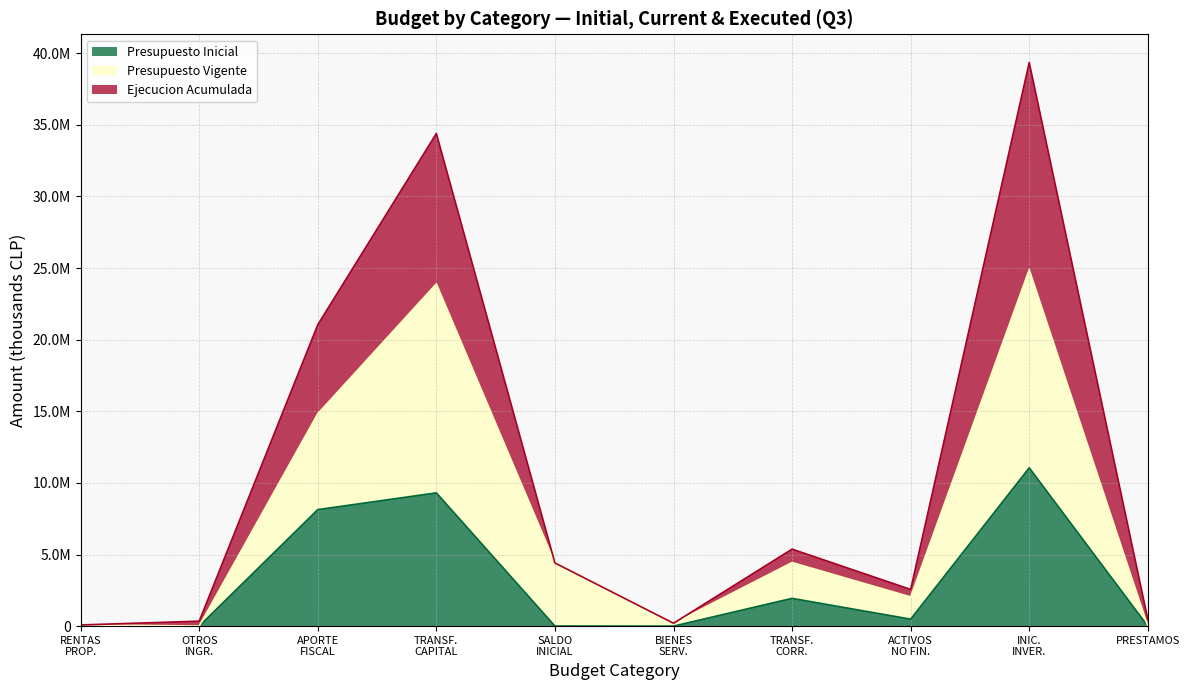

True or false: Ejecucion Acumulada and Presupuesto Inicial cross at least once.

False